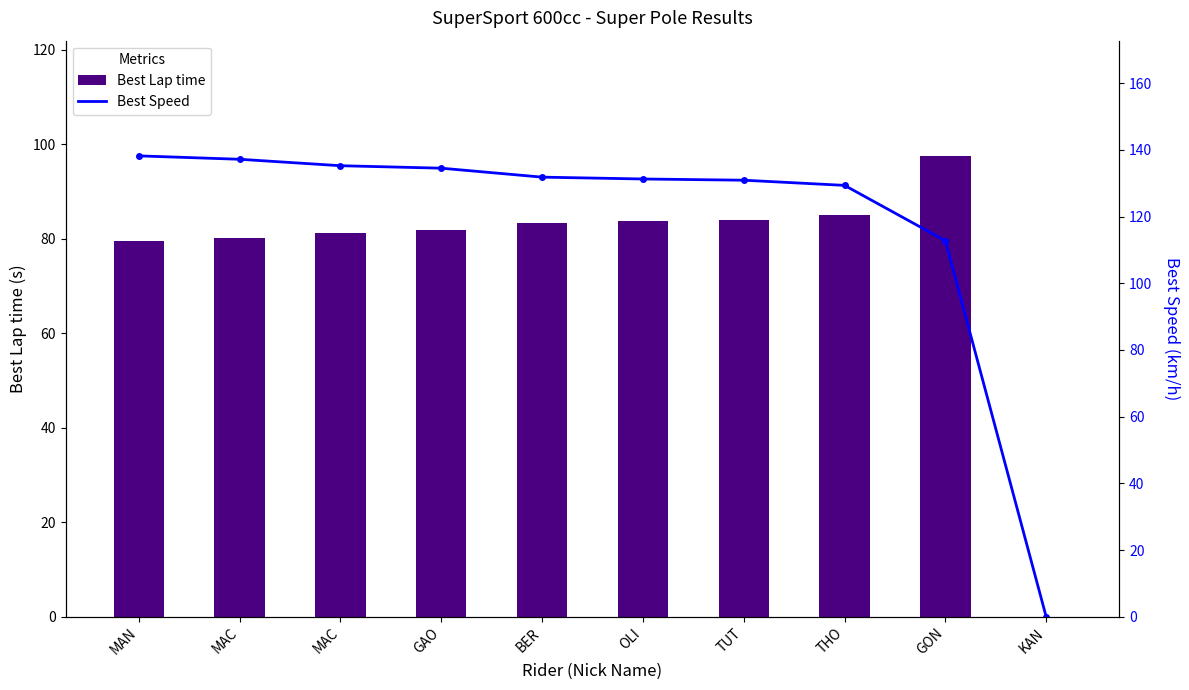

Reading right to left, list all the values displayed in this chart.

Best Lap time: KAN=0.0	GON=97.5	THO=85.0	TUT=84.0	OLI=83.8	BER=83.4	GAO=81.8	MAC=81.3	MAC=80.2	MAN=79.6
Best Speed: KAN=0.0	GON=112.7	THO=129.4	TUT=130.9	OLI=131.3	BER=131.8	GAO=134.5	MAC=135.3	MAC=137.2	MAN=138.2